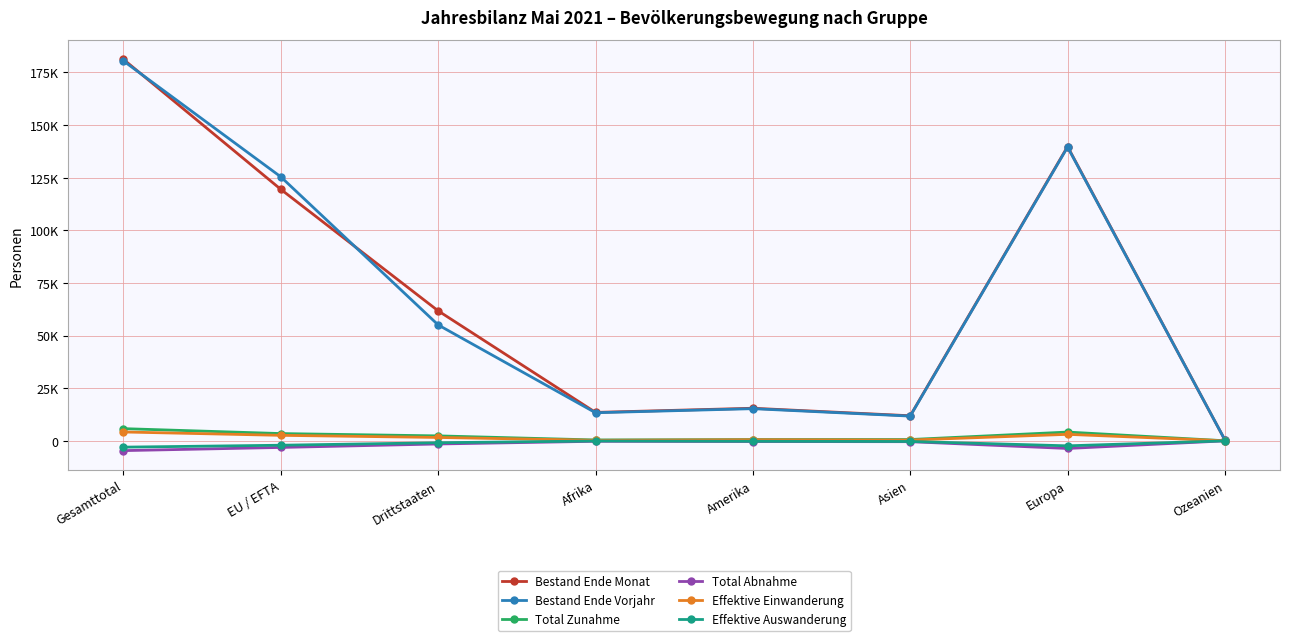

What is the average value of the Effektive Einwanderung series?

1573